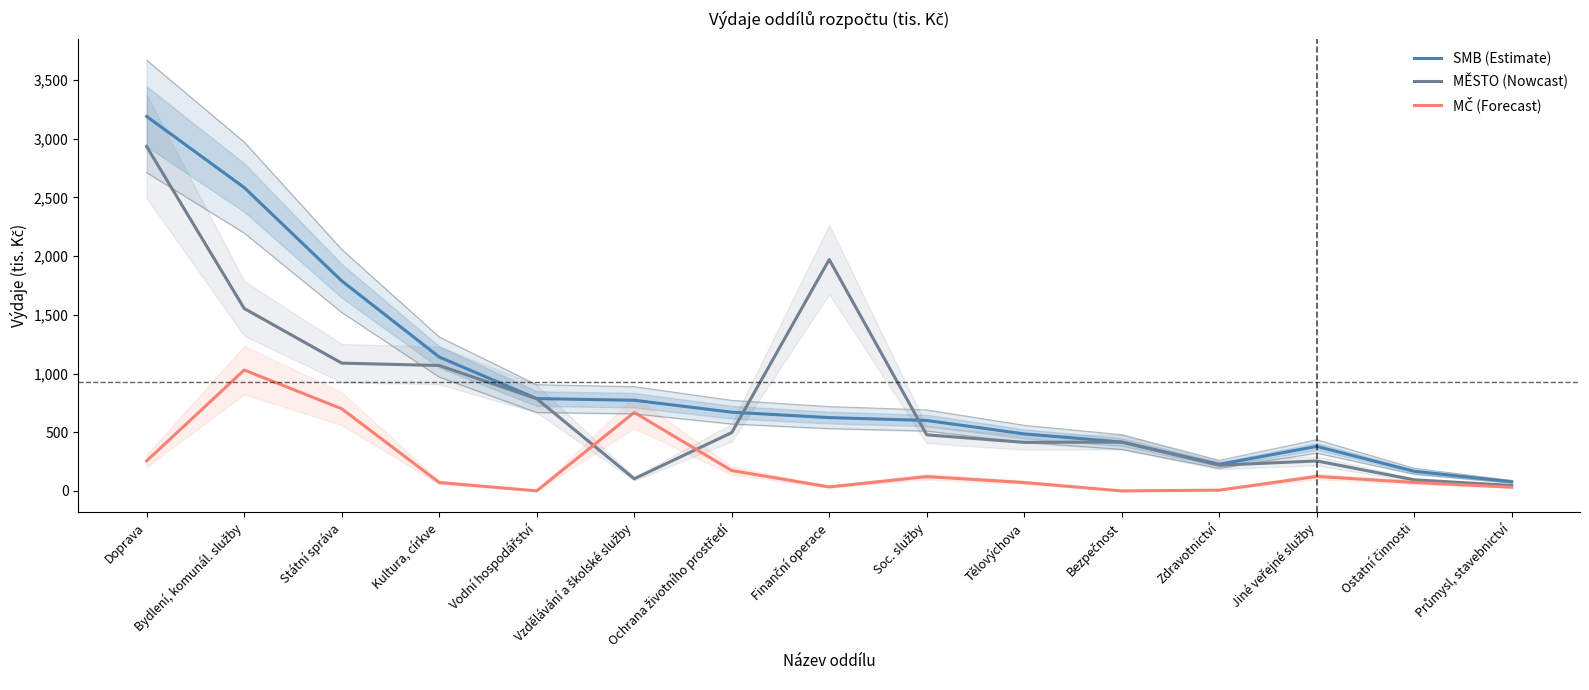

Which series has the largest total across all categories?

SMB